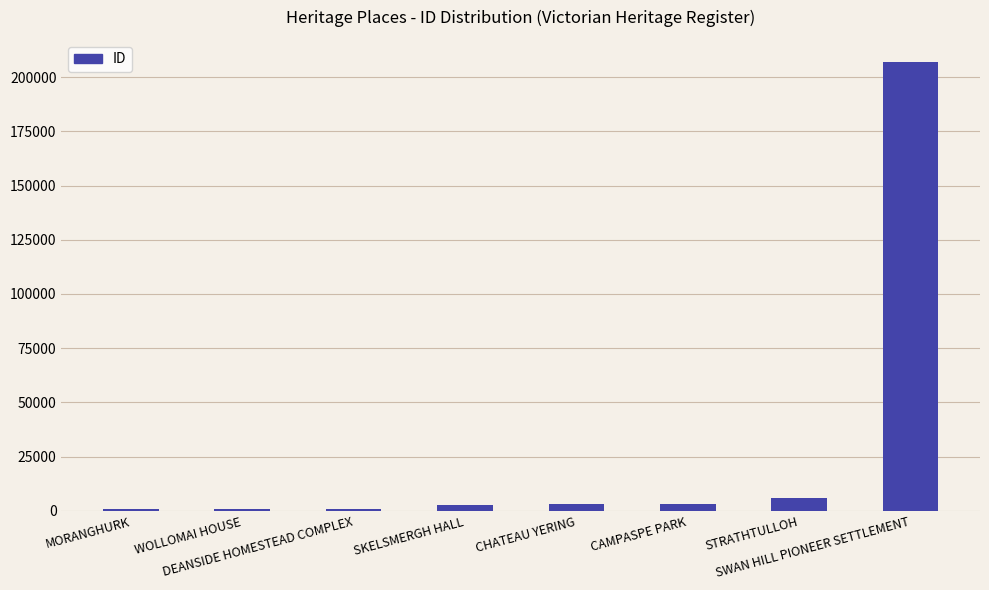

What is the sum of all values?

224642